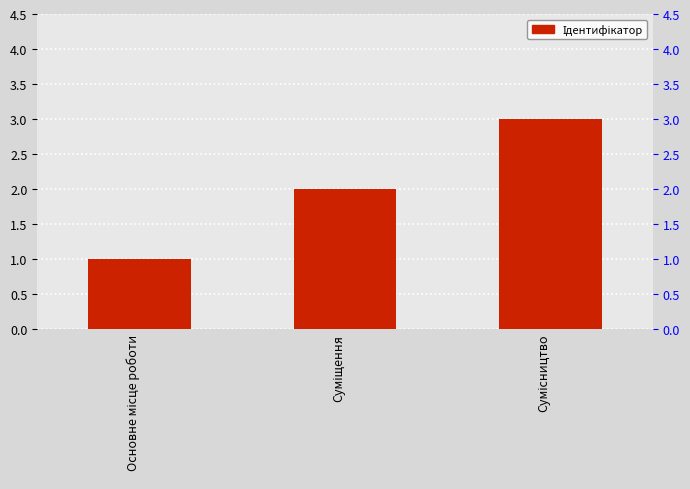

What is the average value?

2